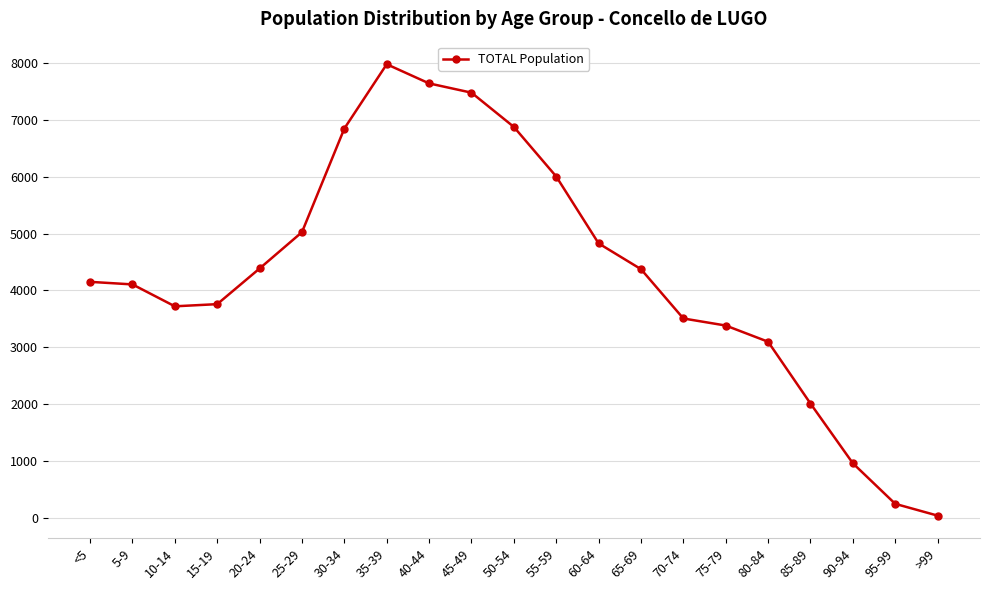

Approximately how many times larger is the value at 80-84 compared to 40-44?

0.4